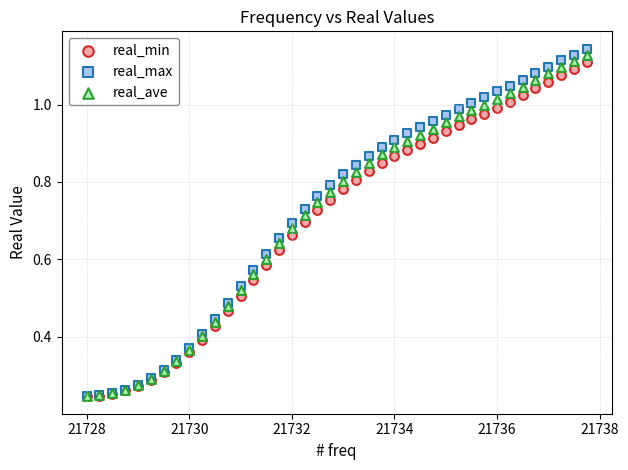

Which series contains the highest Y value?

real_max